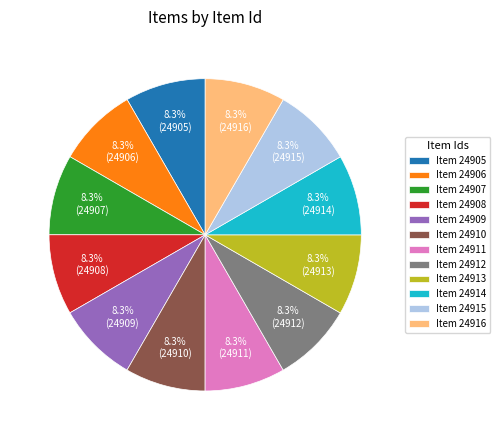

Does Item 24911 account for over 50% of the chart?

No